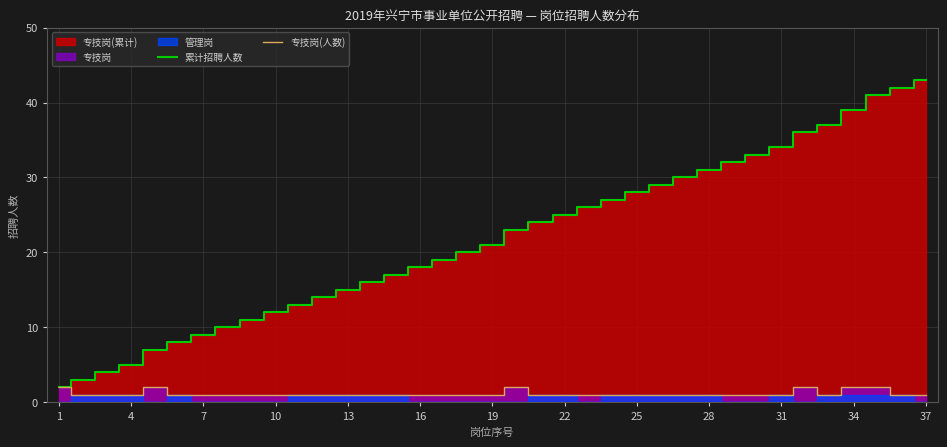

True or false: 专技岗(人数) has a value of 1 at 25.

True